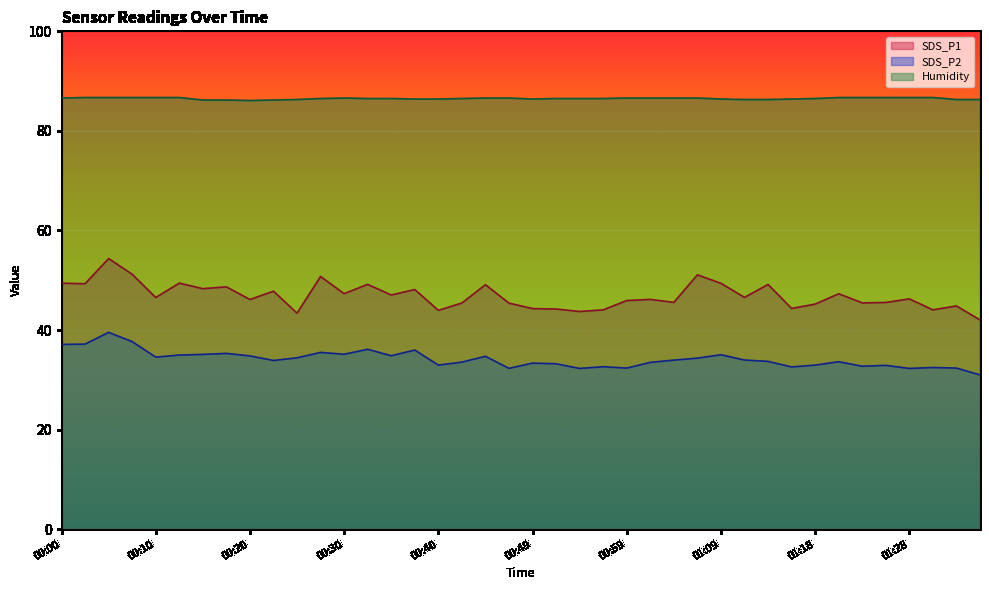

What is the difference between the maximum and minimum values in the SDS_P2 series?

8.6